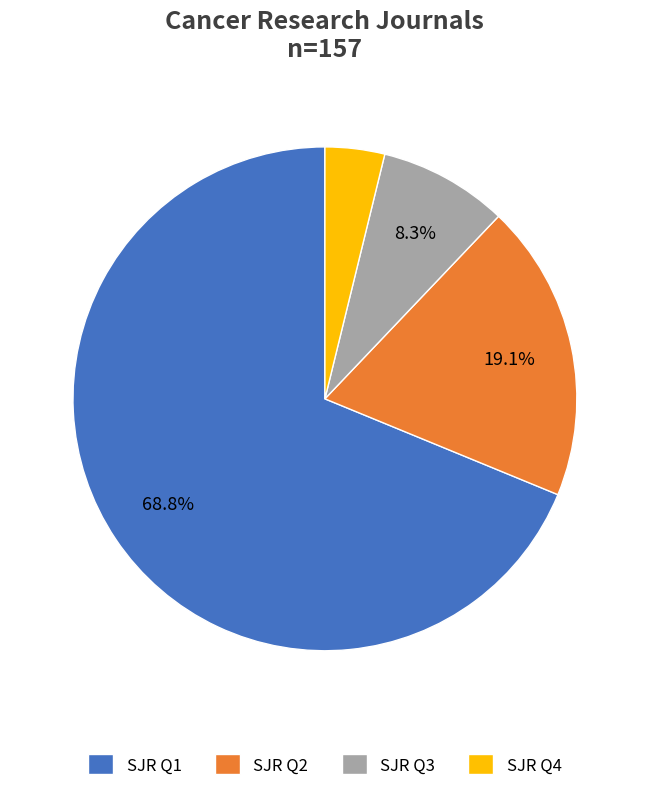

Count the number of slices in the pie.

4